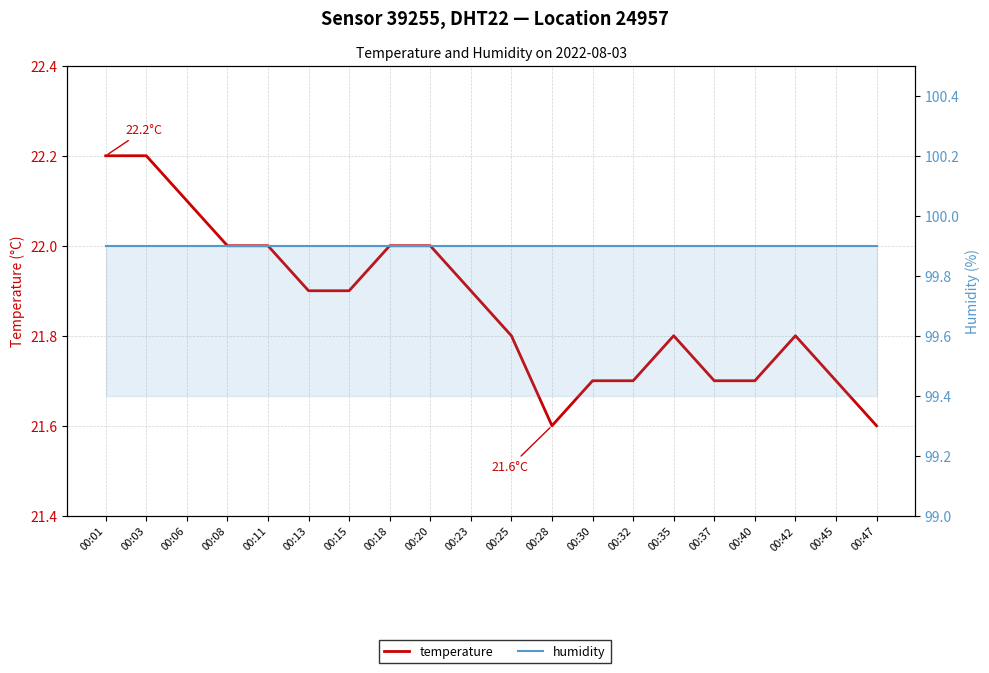

What is the sum of all temperature values?

437.3